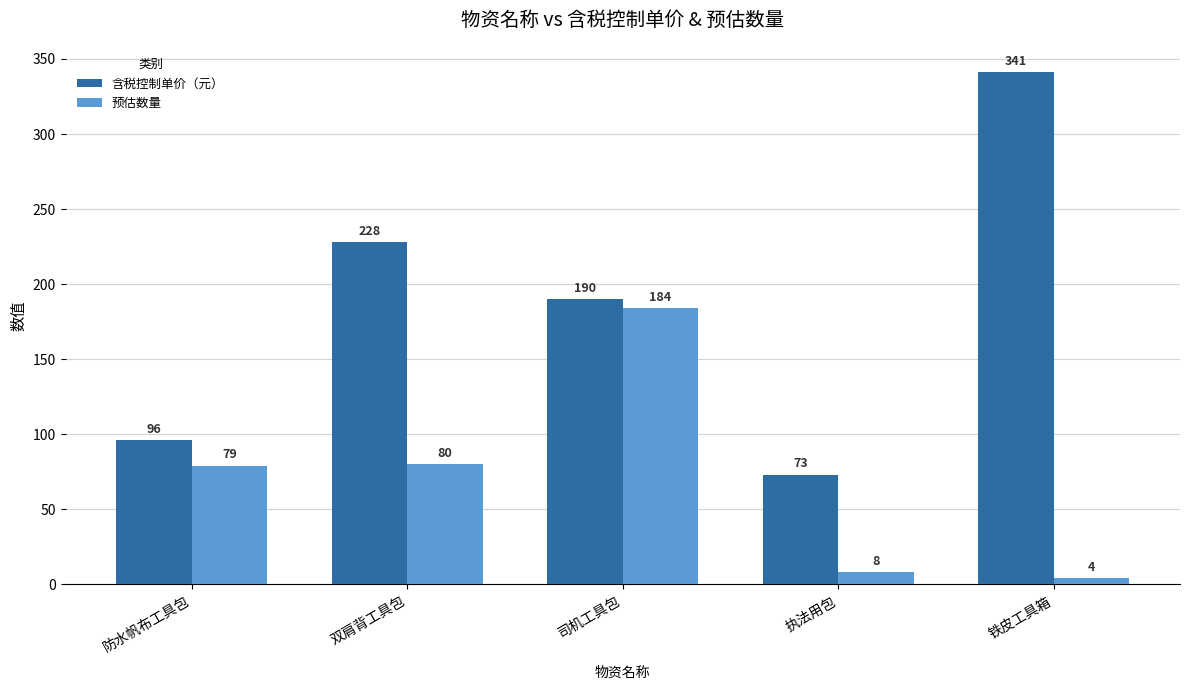

At which category is the sum across all series the highest?

司机工具包